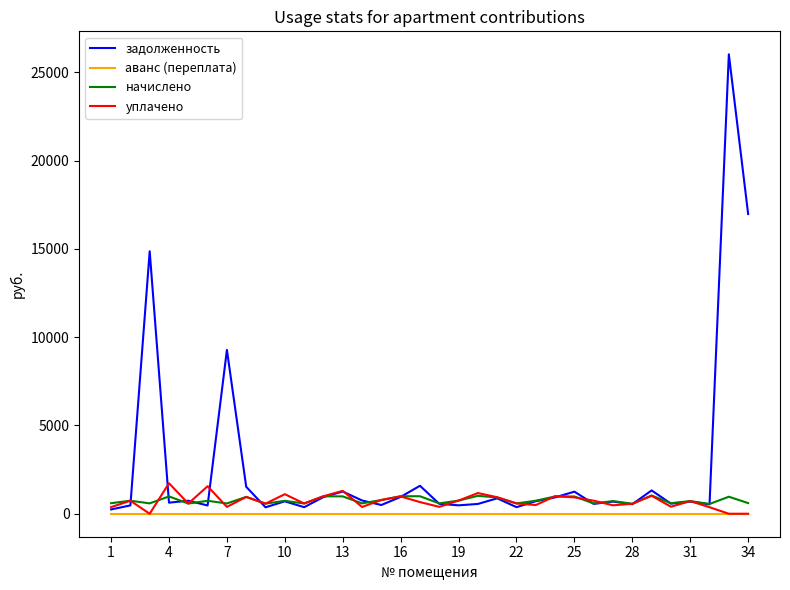

What is the maximum value for задолженность?

26027.0